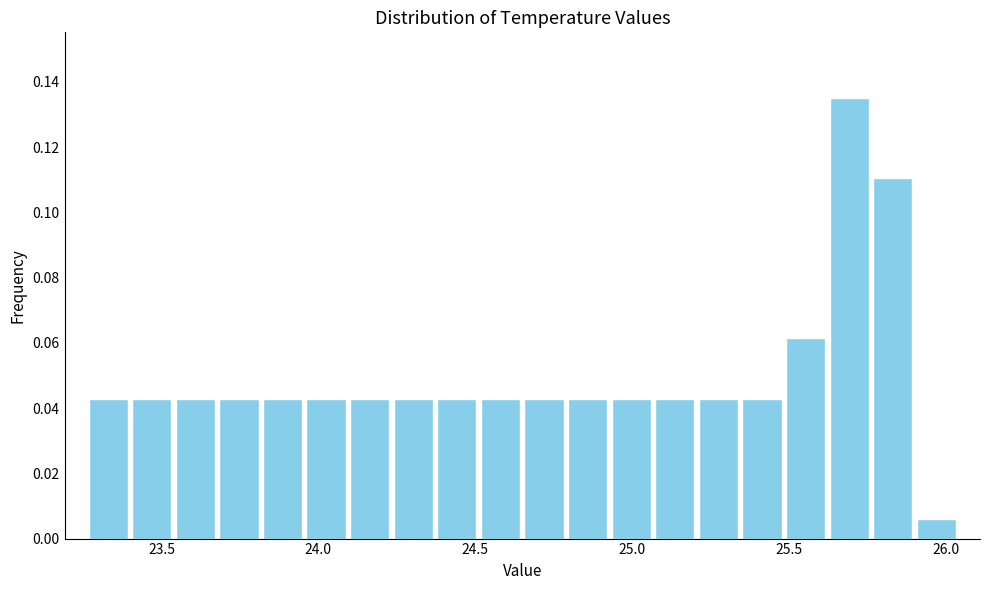

Around what value on the x-axis is the tallest bar? Give the approximate position of its centre, as read against the axis.

25.70